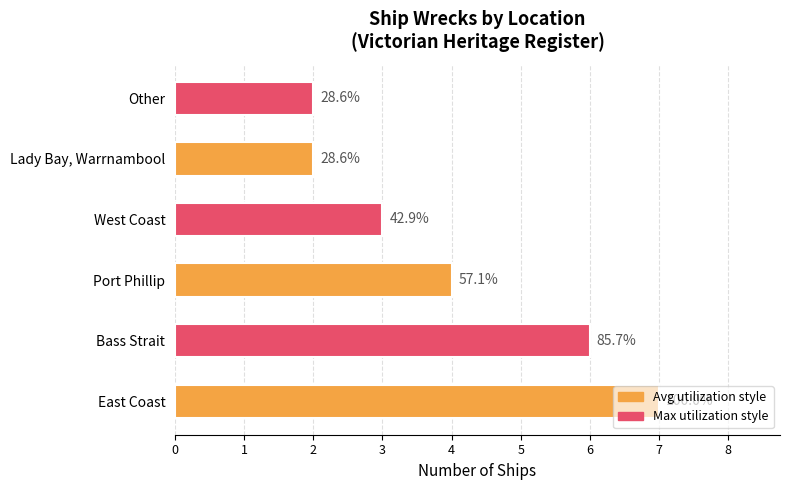

Are the bars horizontal?

Yes